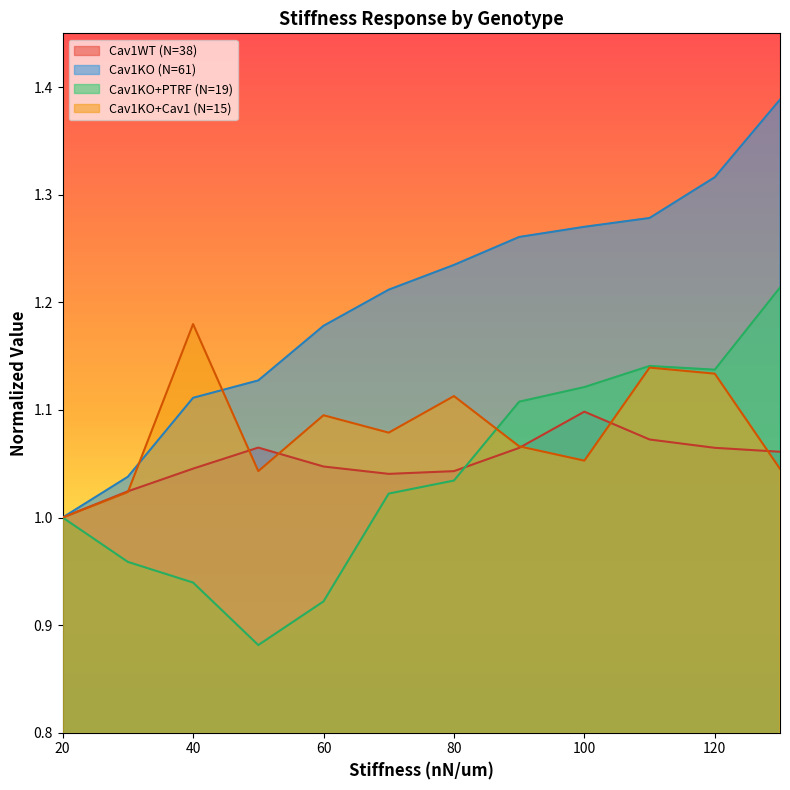

List the labels in order of Cav1KO+PTRF (N=19) value, largest first.

130, 110, 120, 100, 90, 80, 70, 20, 30, 40, 60, 50